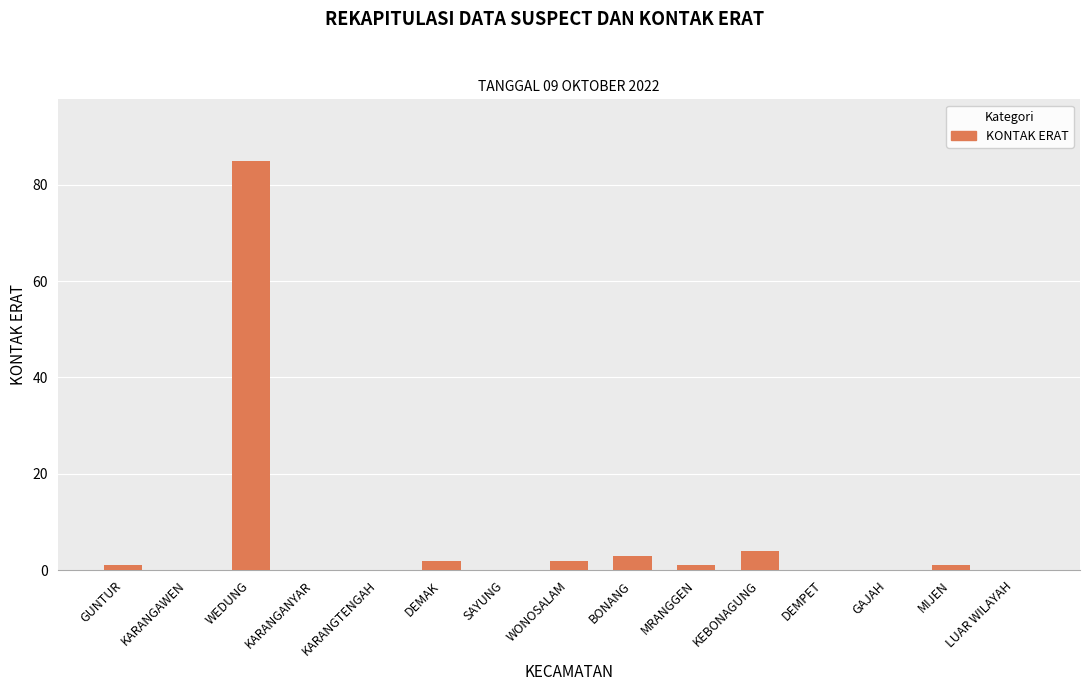

Are the bars horizontal?

No